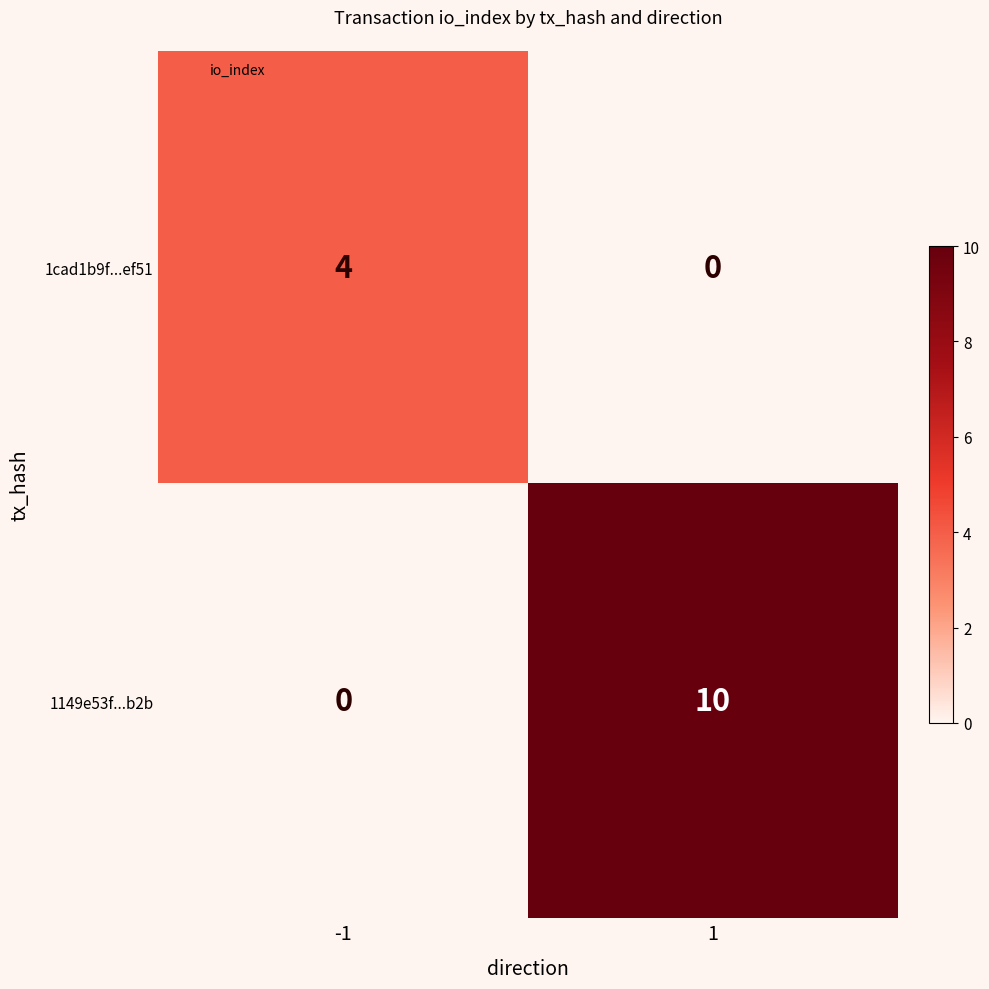

At 1, list the series in order from largest to smallest.

1149e53f...b2b, 1cad1b9f...ef51